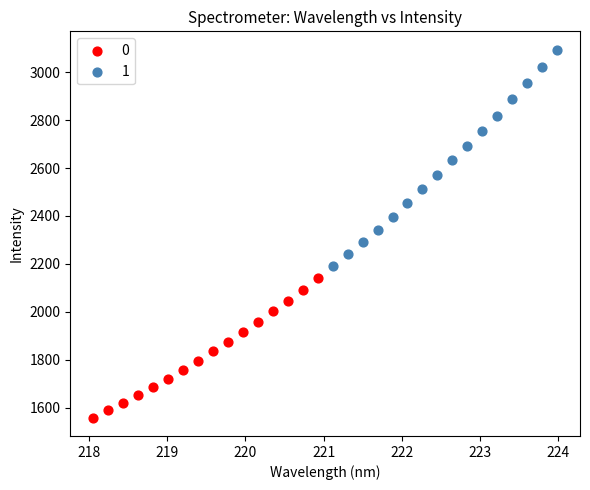

Which series has the widest spread of Y values?

1